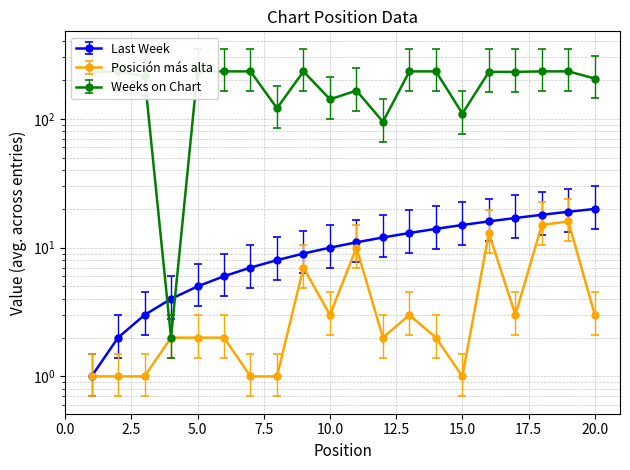

Reading left to right, what are all the values shown in this chart?

Last Week: 1=1	2=2	3=3	4=4	5=5	6=6	7=7	8=8	9=9	10=10	11=11	12=12	13=13	14=14	15=15	16=16	17=17	18=18	19=19	20=20
Posición más alta: 1=1	2=1	3=1	4=2	5=2	6=2	7=1	8=1	9=7	10=3	11=10	12=2	13=3	14=2	15=1	16=13	17=3	18=15	19=16	20=3
Weeks on Chart: 1=231	2=234	3=215	4=2	5=234	6=234	7=234	8=121	9=234	10=142	11=166	12=95	13=234	14=234	15=110	16=232	17=232	18=234	19=234	20=206